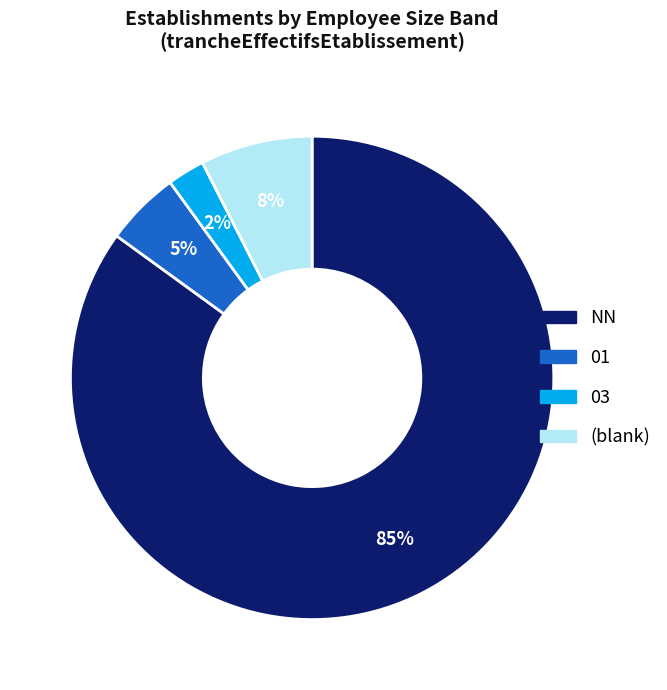

The 03 slice represents 2% of the pie. True or false?

True